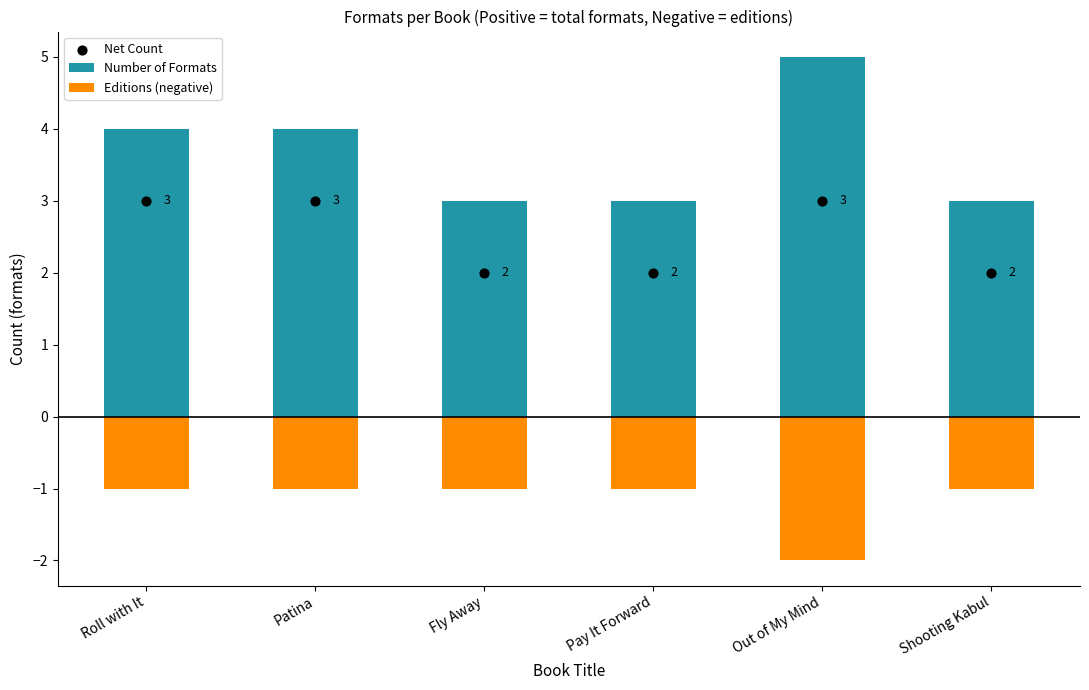

Which series contains the highest Y value?

Number of Formats